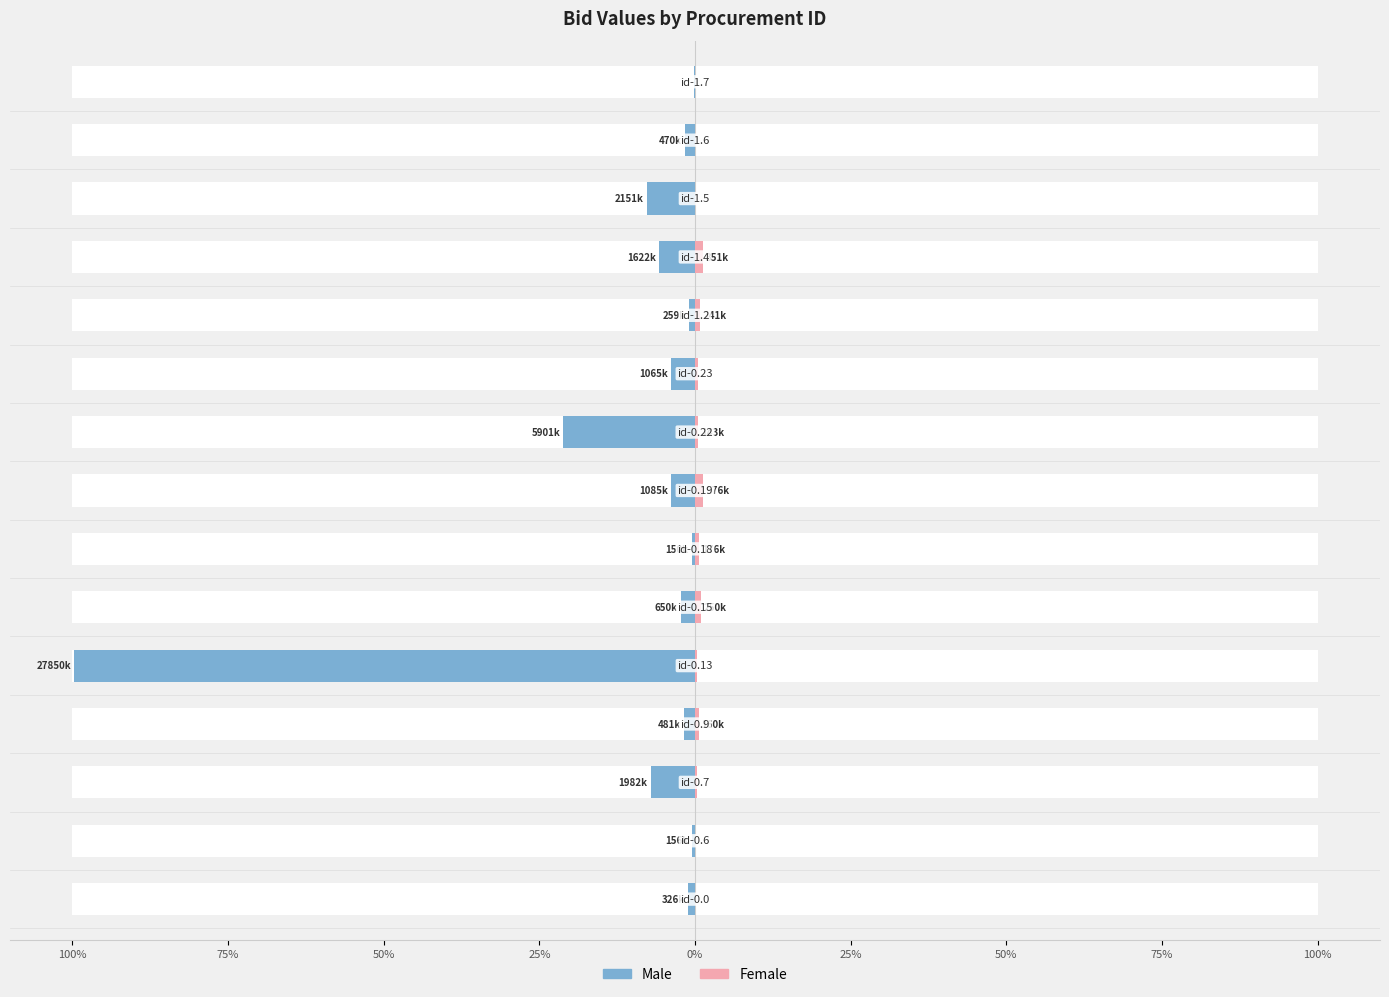

What is the difference between the highest and lowest values at 100%?

1.2